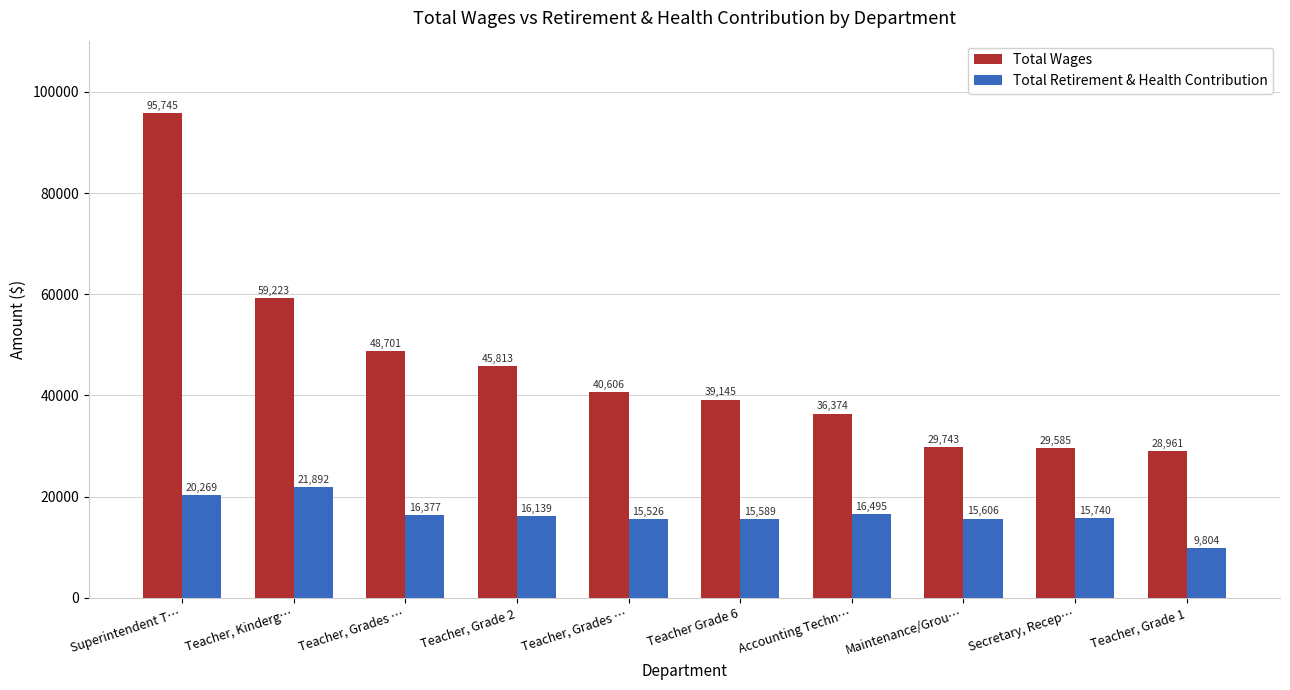

Between Superintendent T… and Teacher, Grade 1, which is larger?

Superintendent T…